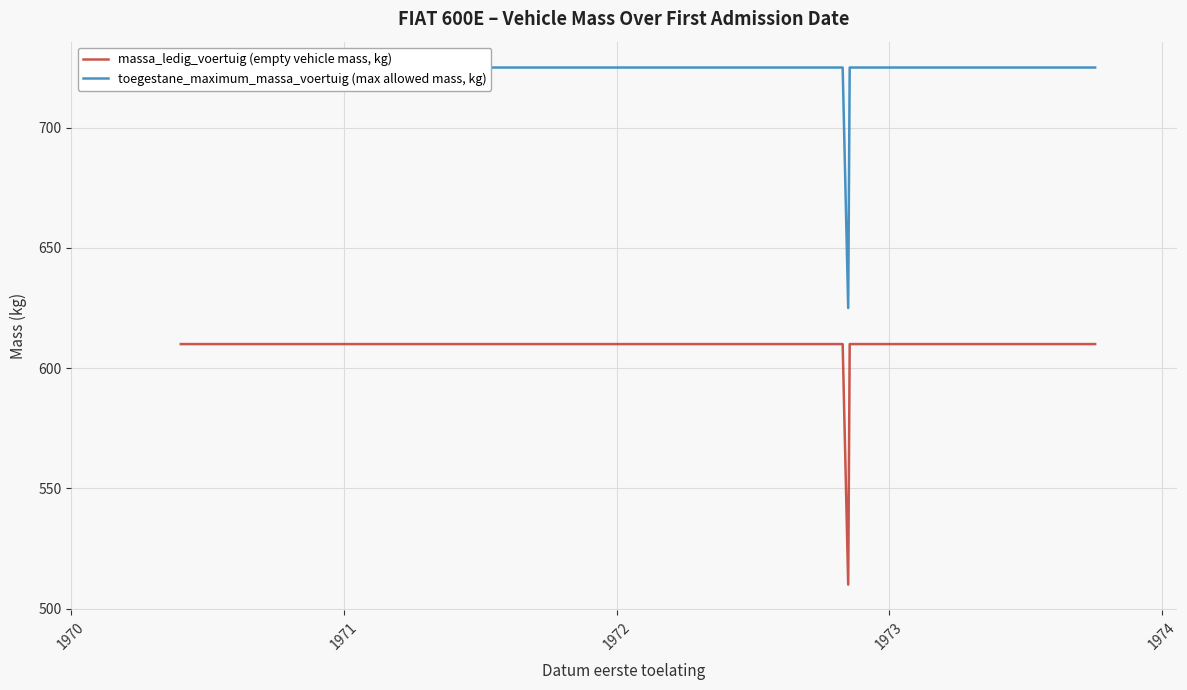

What are all the series names shown in the legend?

massa_ledig_voertuig, toegestane_maximum_massa_voertuig